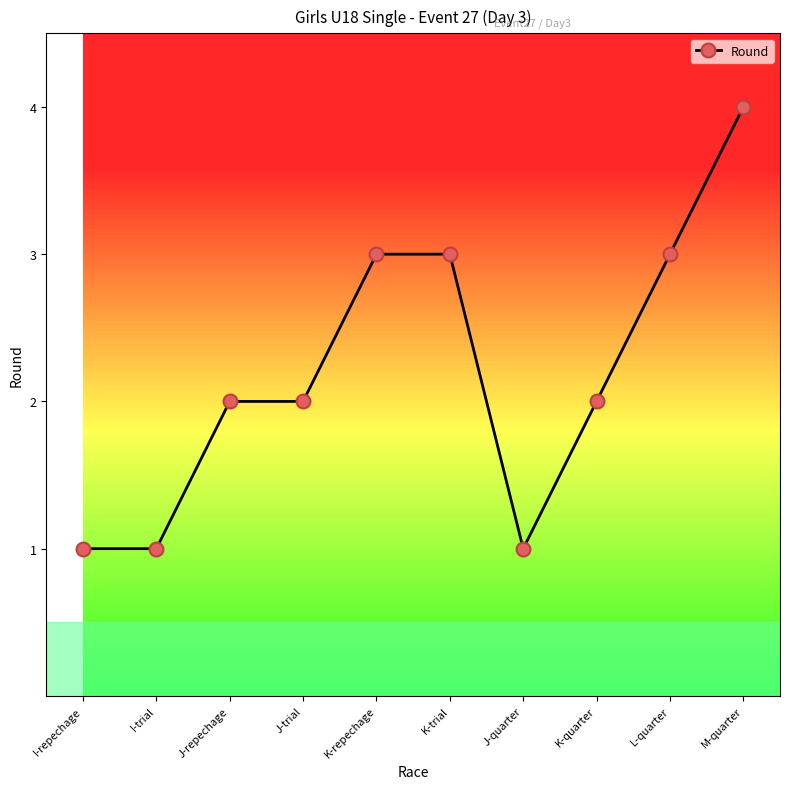

The chart shows a value of 2 at J-repechage. True or false?

True